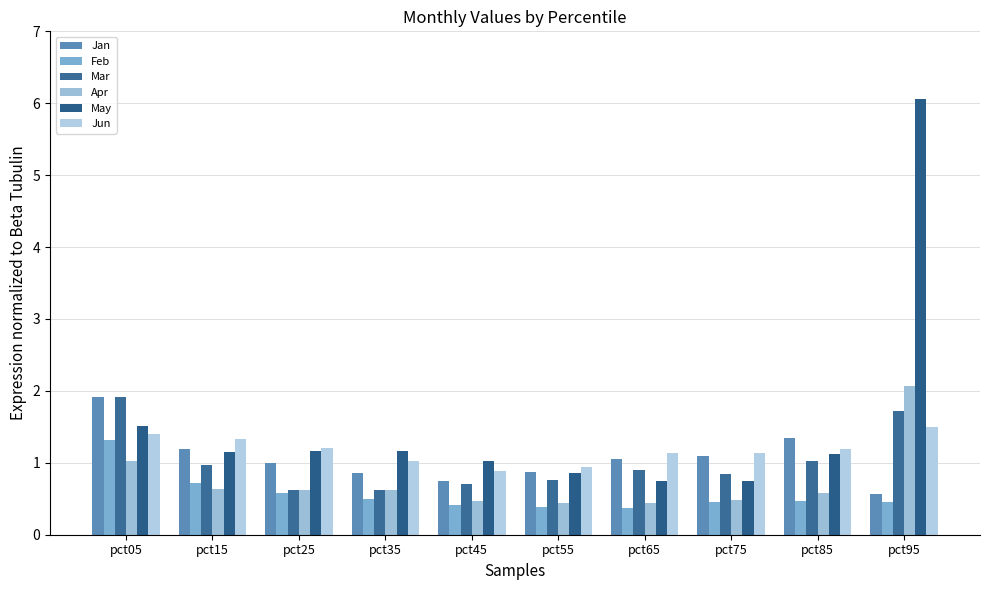

What is the difference between the Mar values at pct95 and pct25?

1.1